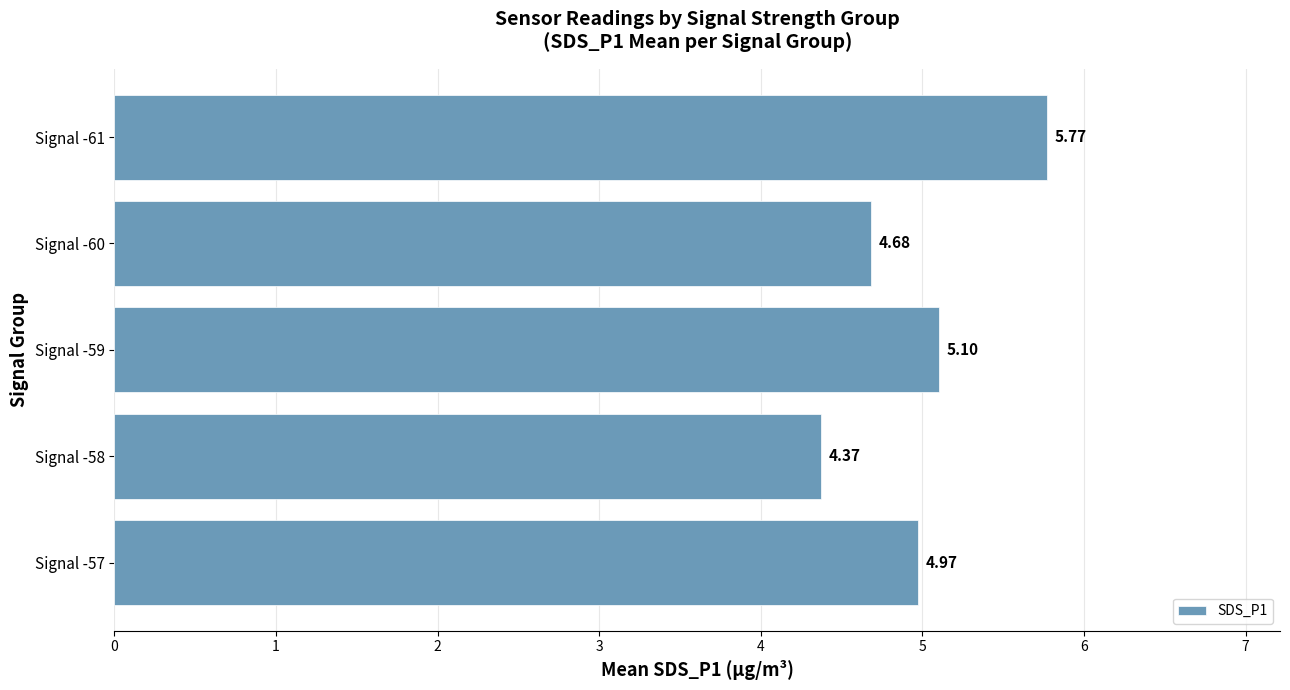

What is the difference between the values at Signal -57 and Signal -61?

0.8